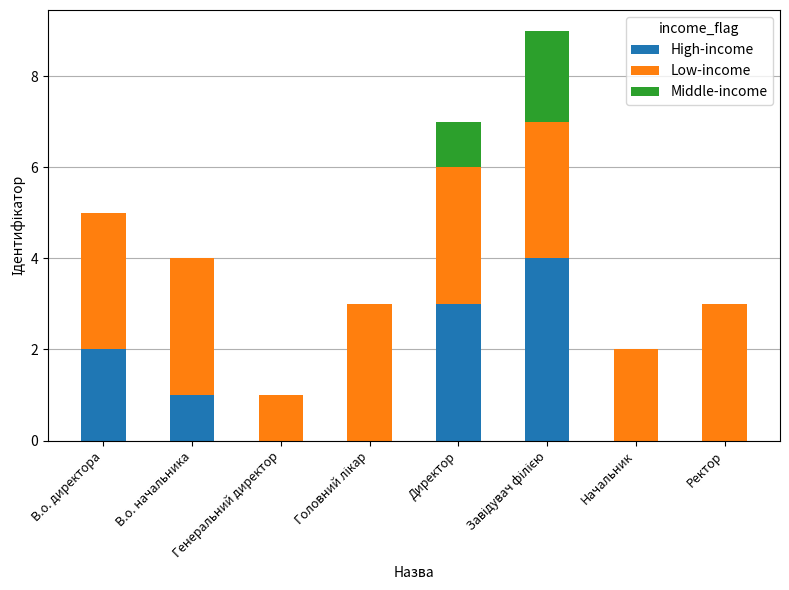

True or false: High-income has a value of 2 at В.о. директора.

True